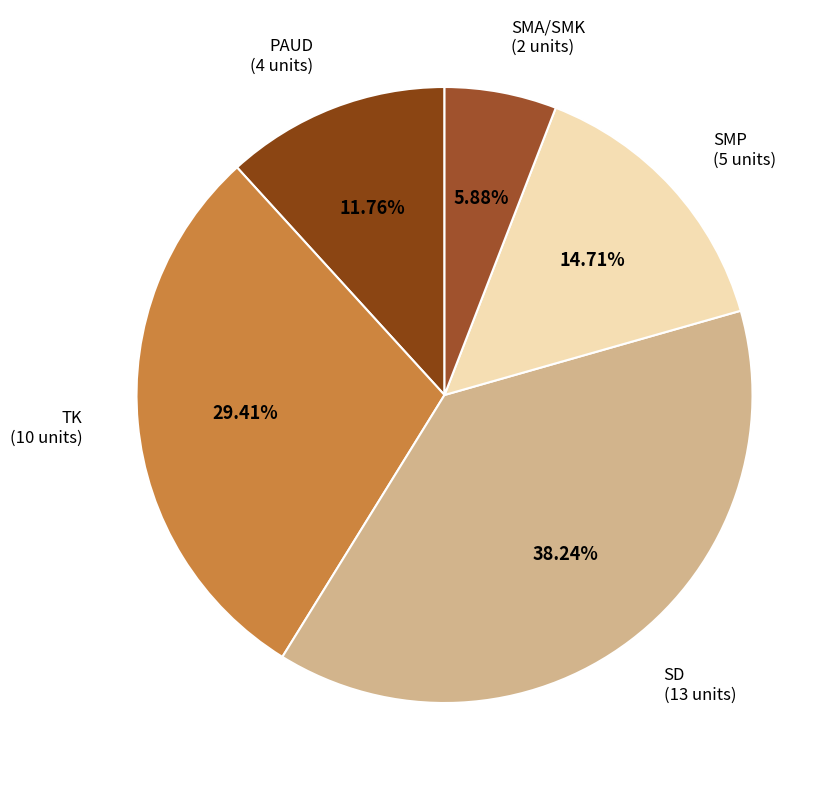

How many slices are in this pie chart?

5